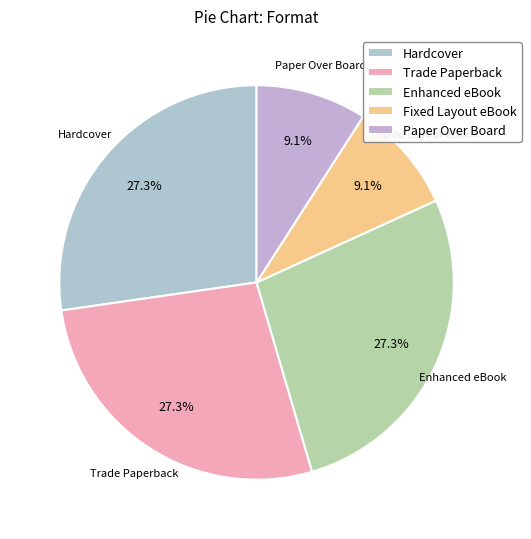

Is it true that Paper Over Board is 9% of the pie?

True